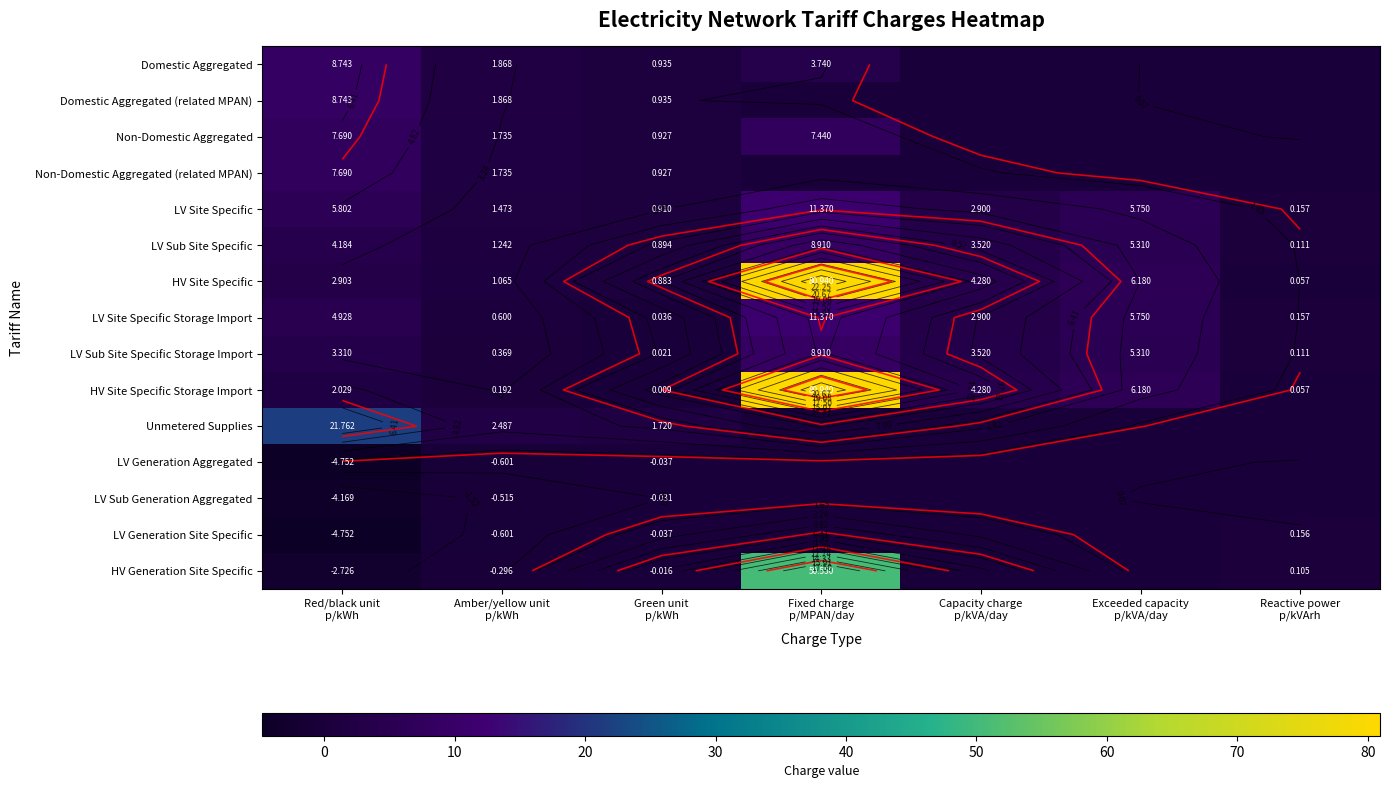

How many series are shown in this chart?

15